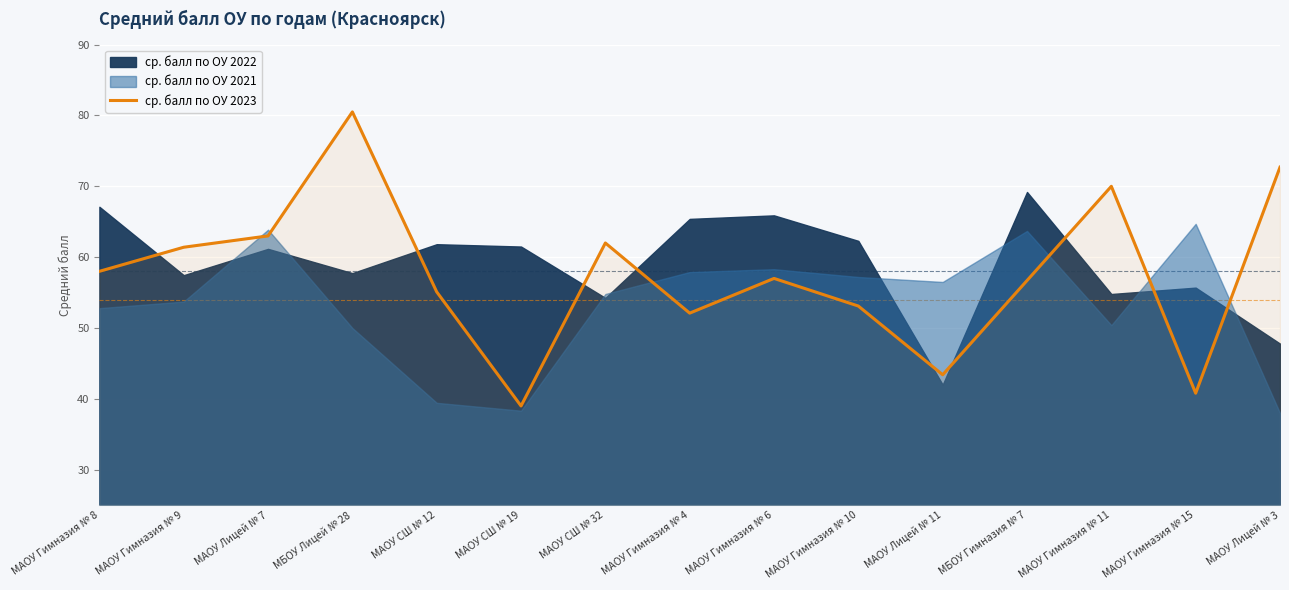

The value of ср. балл по ОУ 2023 at МАОУ Гимназия № 10 is 53.1. True or false?

True